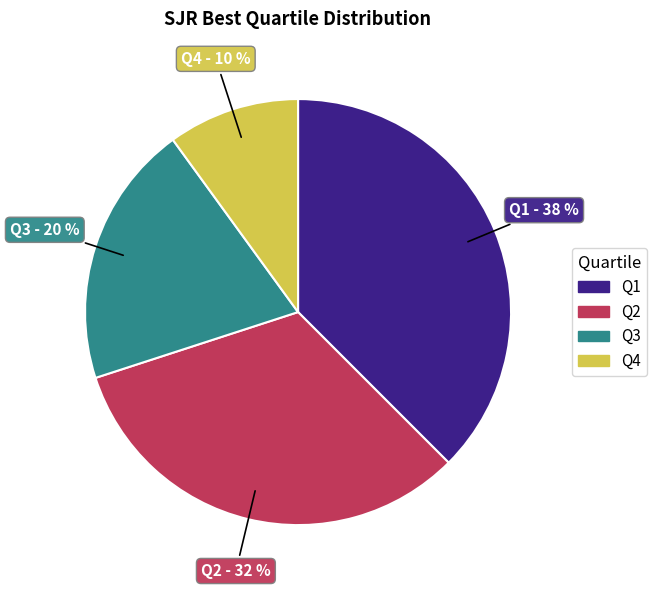

Which has a higher value, Q4 or Q1?

Q1